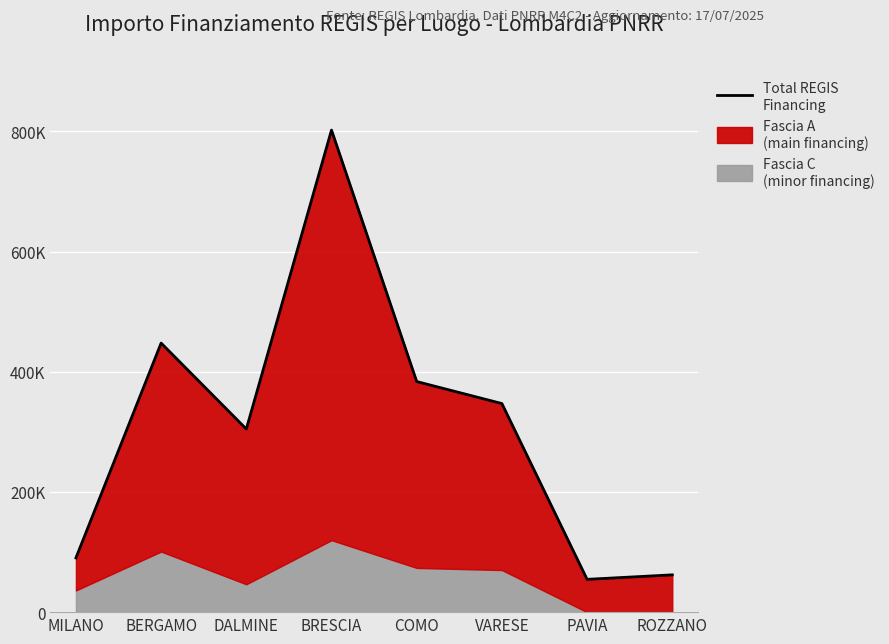

Where does the data first go above 347151?

BERGAMO